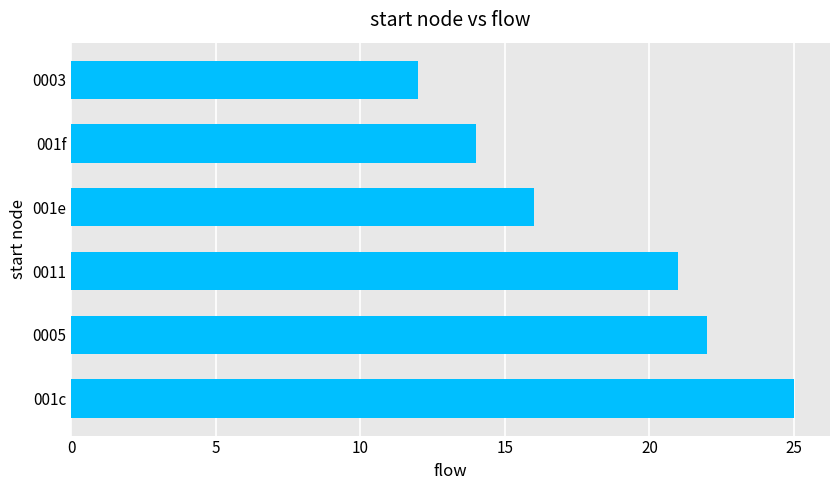

What is the sum of all values?

110